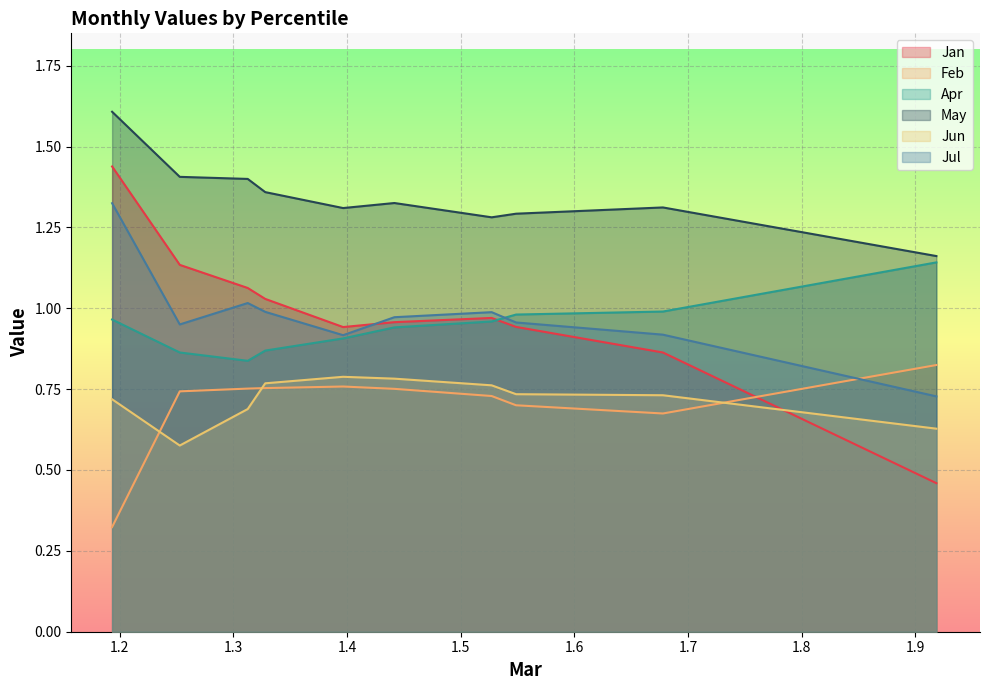

Reading left to right, transcribe all the data shown in this chart.

Jan: 1.4	1.1	1.1	1.0	0.9	1.0	1.0	0.9	0.9	0.5
Feb: 0.3	0.7	0.8	0.8	0.8	0.8	0.7	0.7	0.7	0.8
Apr: 1.0	0.9	0.8	0.9	0.9	0.9	1.0	1.0	1.0	1.1
May: 1.6	1.4	1.4	1.4	1.3	1.3	1.3	1.3	1.3	1.2
Jun: 0.7	0.6	0.7	0.8	0.8	0.8	0.8	0.7	0.7	0.6
Jul: 1.3	1.0	1.0	1.0	0.9	1.0	1.0	1.0	0.9	0.7